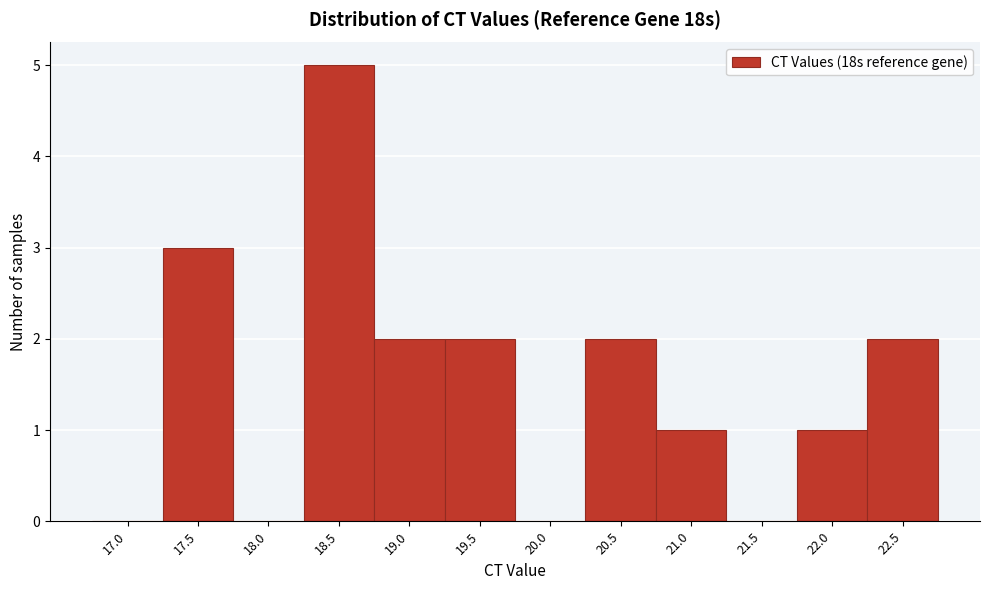

Reading left to right, transcribe all the data shown in this chart.

17.0=0	17.5=3	18.0=0	18.5=5	19.0=2	19.5=2	20.0=0	20.5=2	21.0=1	21.5=0	22.0=1	22.5=2